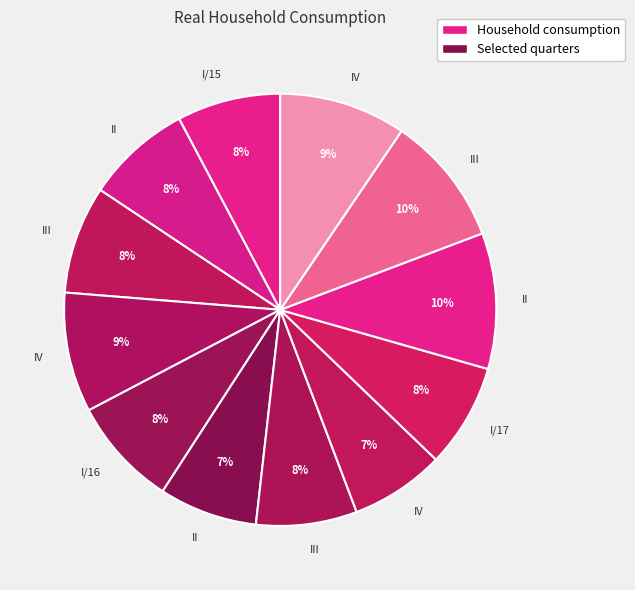

How many segments does this pie chart have?

12